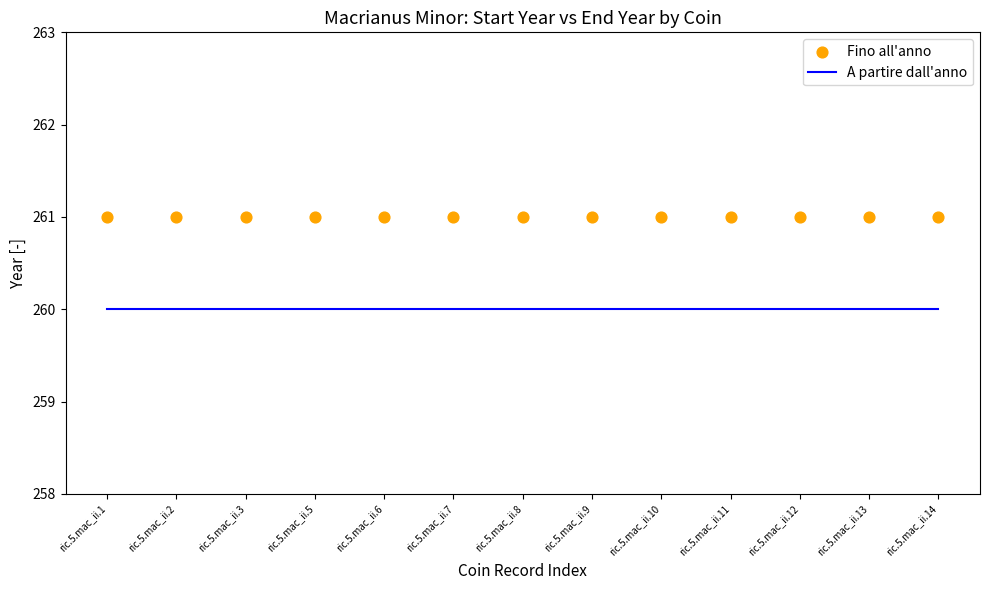

Which series contains the highest Y value?

Fino all'anno